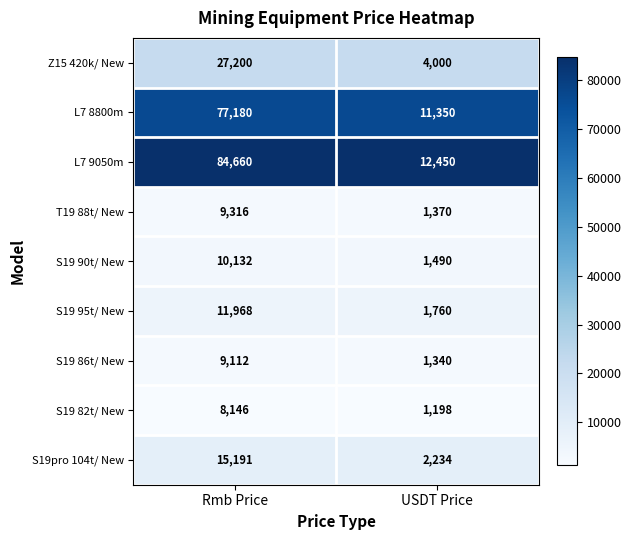

What is the total value across all series at USDT Price?

37192